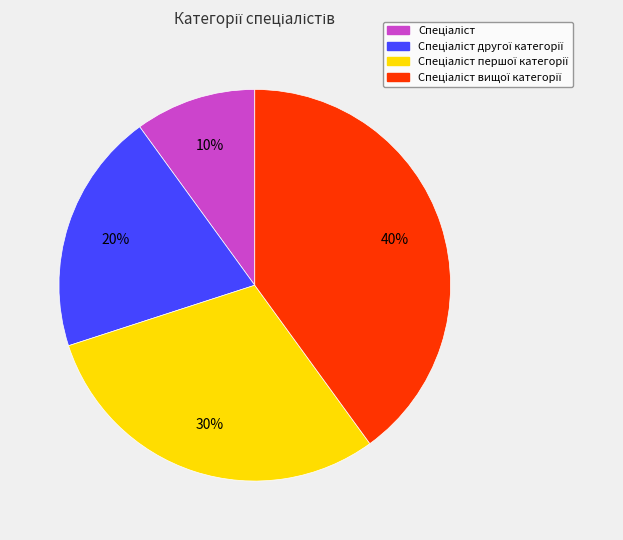

To the nearest percent, what is the difference between the largest and smallest slice percentages?

30%